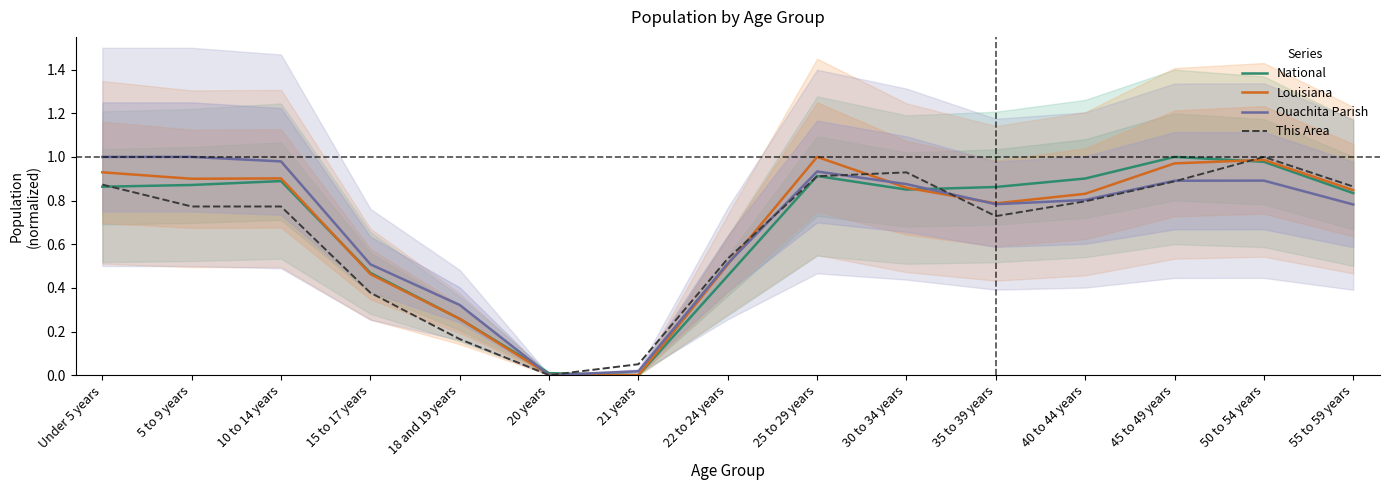

What is the greatest value displayed?

1.0